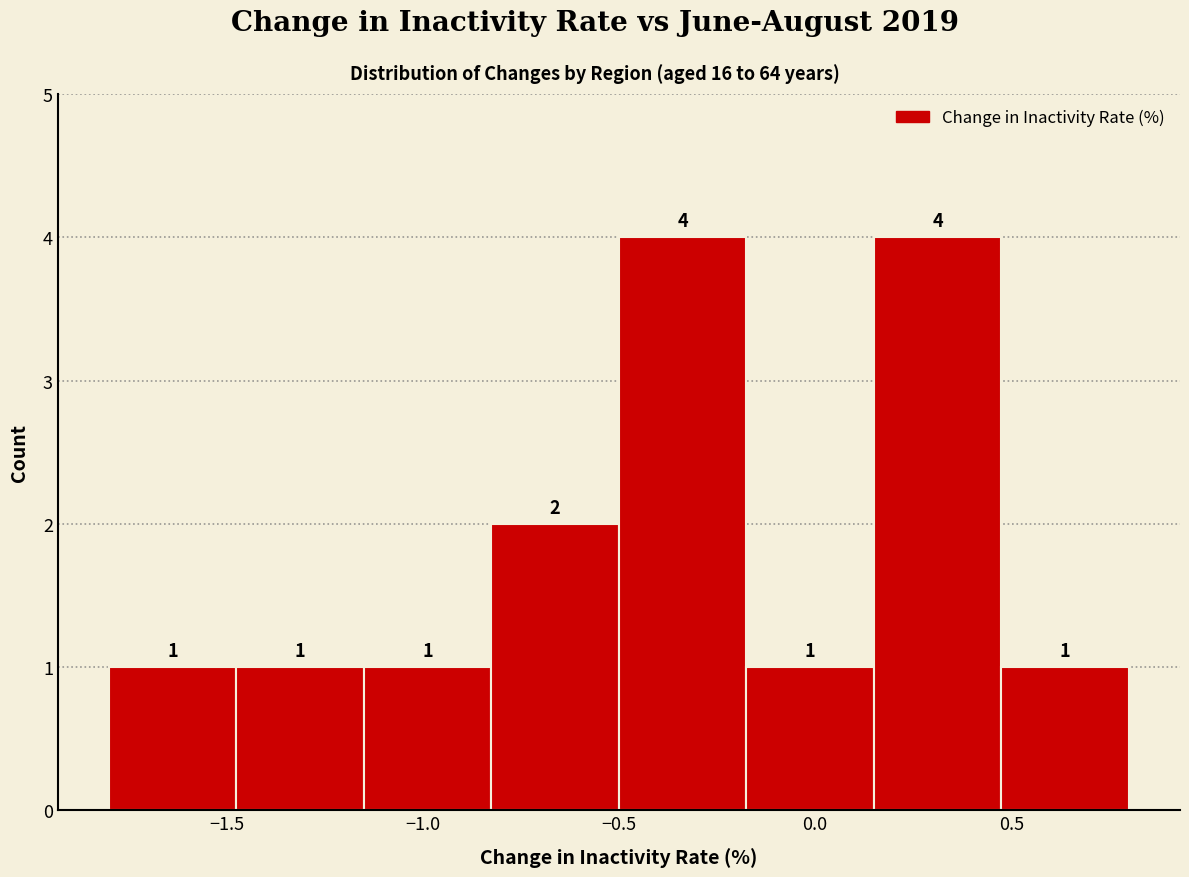

How tall is the bar that spans -0.825 to -0.500 on the x-axis? The bar edges are not printed on the chart, so give them approximately, as read against the axis.

2